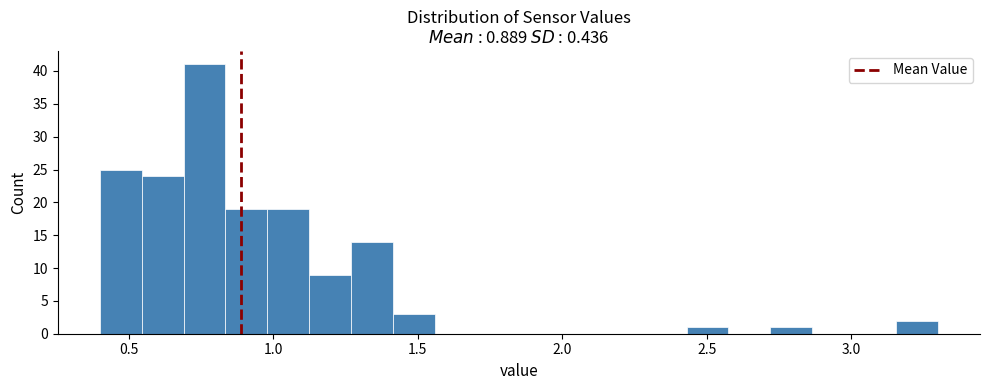

Around what value on the x-axis is the tallest bar? Give the approximate position of its centre, as read against the axis.

0.75